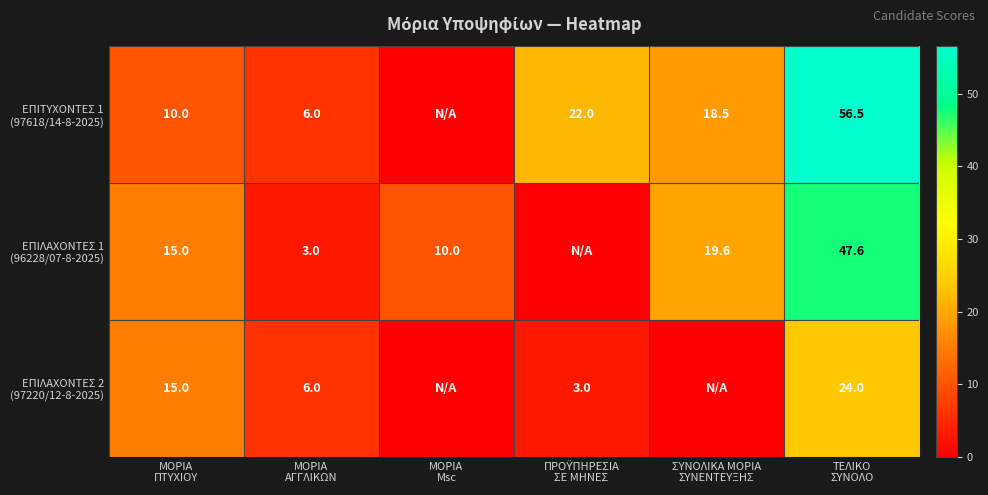

At how many categories does at least one series exceed 28?

1